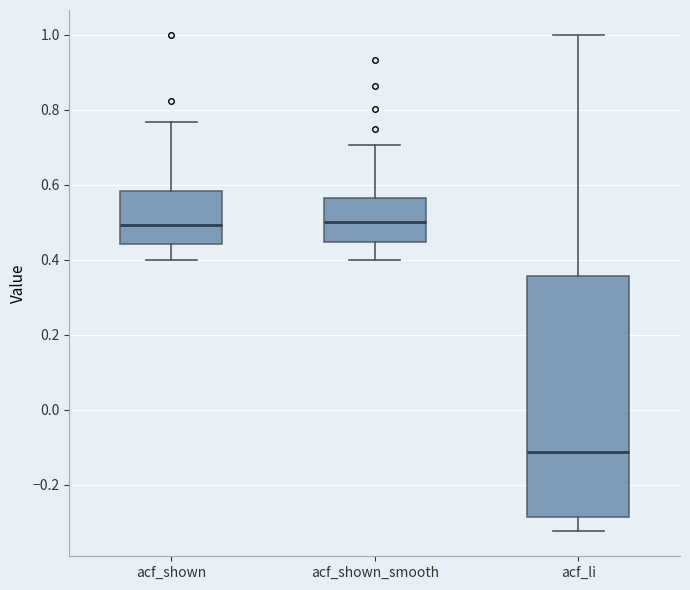

Reading left to right, read every box against the y-axis: the position of its median line, the range the box covers, and the ends of its whiskers. The values are not printed on the chart, so give them approximately, as read against the axis.

acf_shown: median 0.50, box 0.44 to 0.58, whiskers 0.40 to 0.76
acf_shown_smooth: median 0.50, box 0.44 to 0.56, whiskers 0.40 to 0.70
acf_li: median -0.12, box -0.28 to 0.36, whiskers -0.32 to 1.00